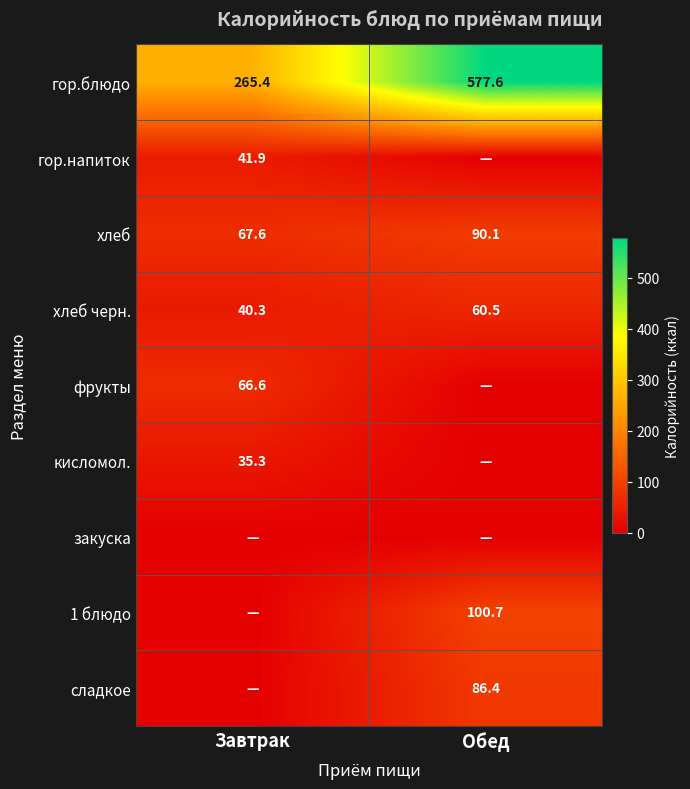

What is the total value across all series at Завтрак?

517.1